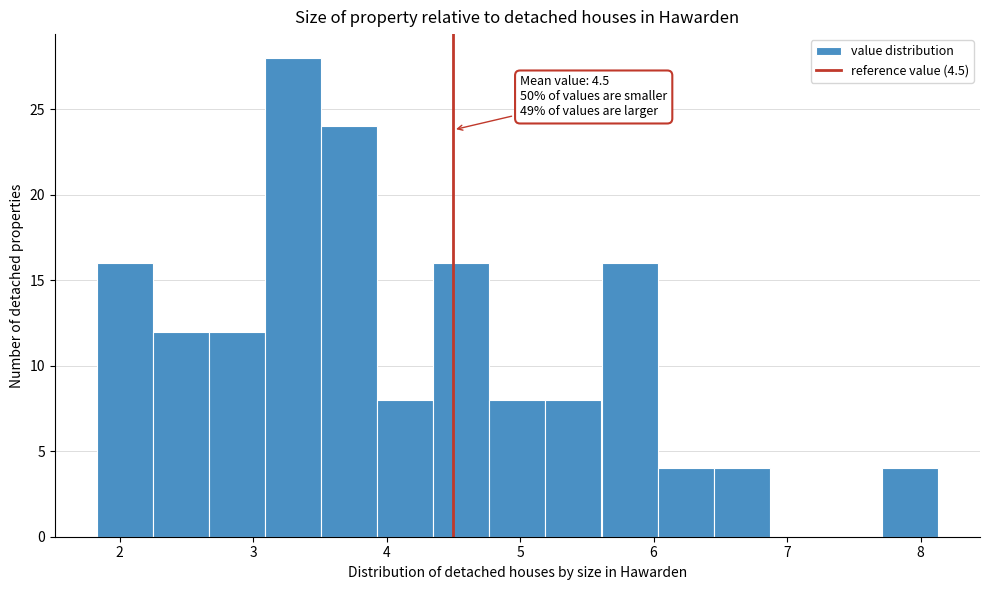

Over which range of the x-axis is the bar tallest?

3.09 to 3.51